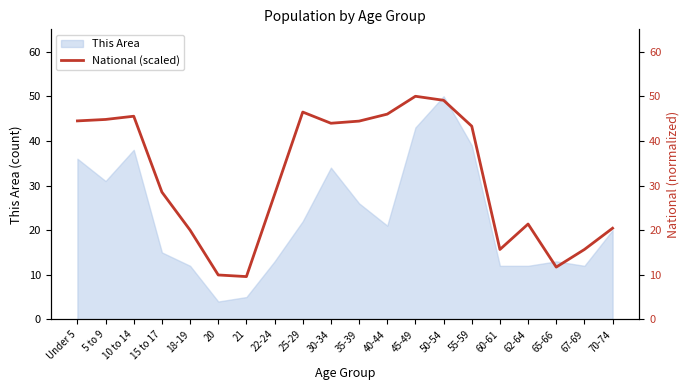

Where is the first local maximum?

10 to 14